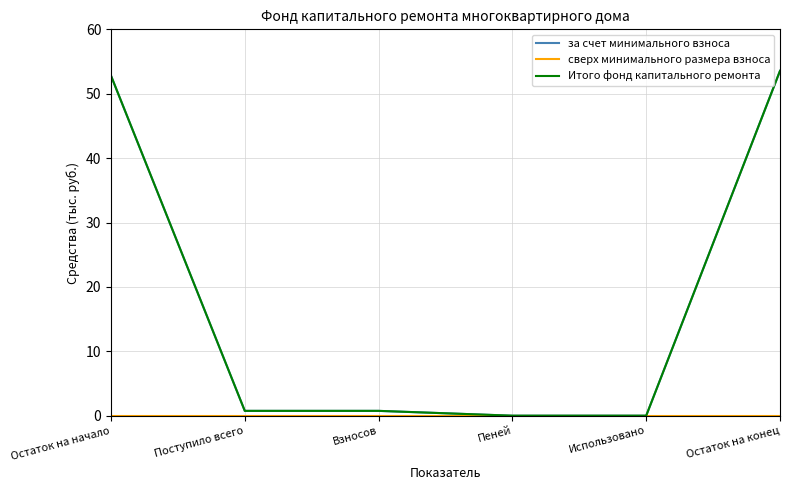

What is the difference between the second highest and minimum values in the за счет минимального взноса series?

52.8